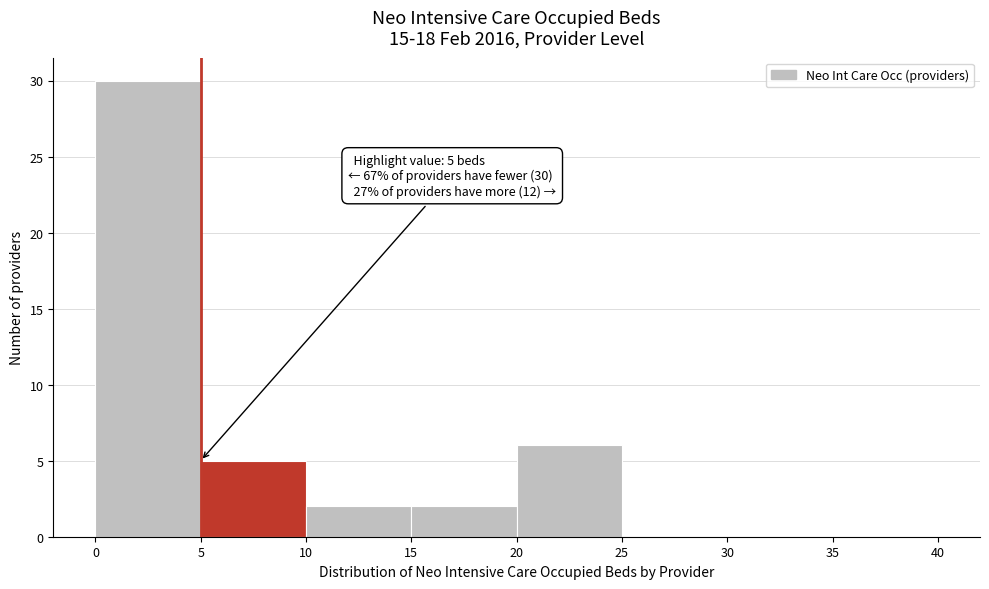

Over which range of the x-axis is the bar tallest?

0 to 5